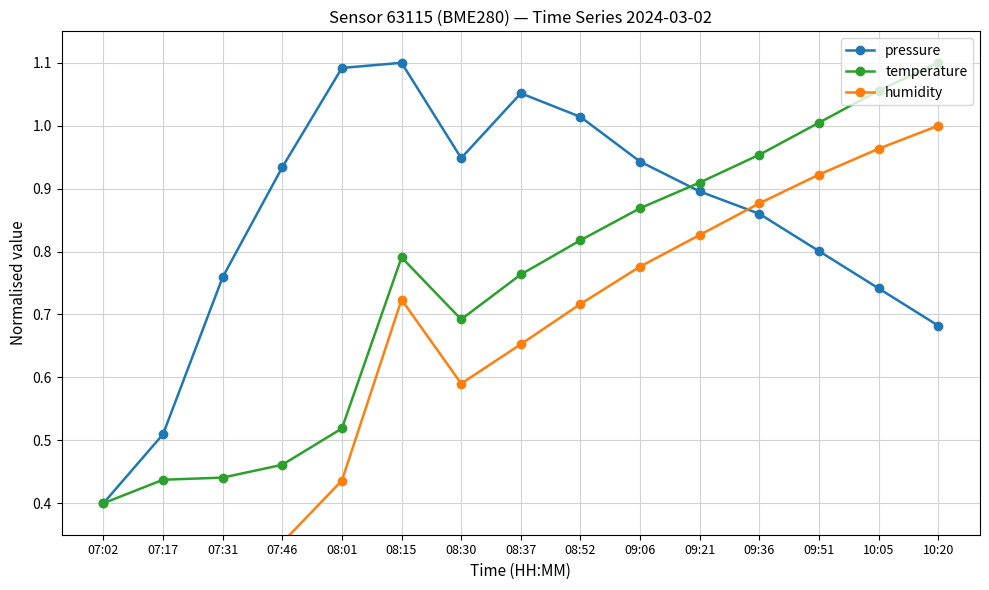

At which label is humidity closest to 0?

07:02